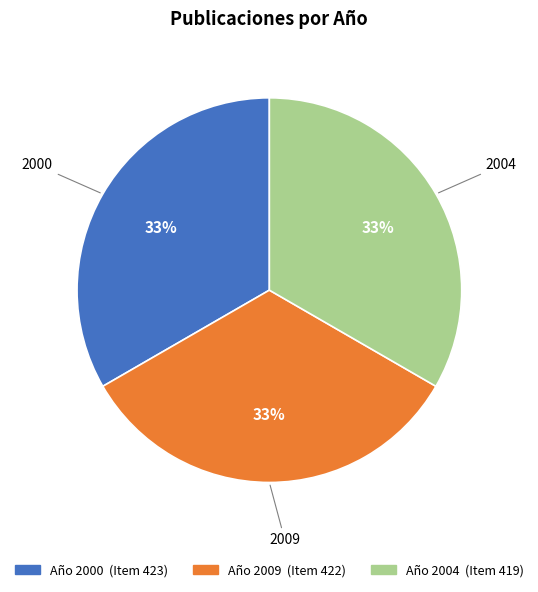

Is there a majority slice in this chart?

No